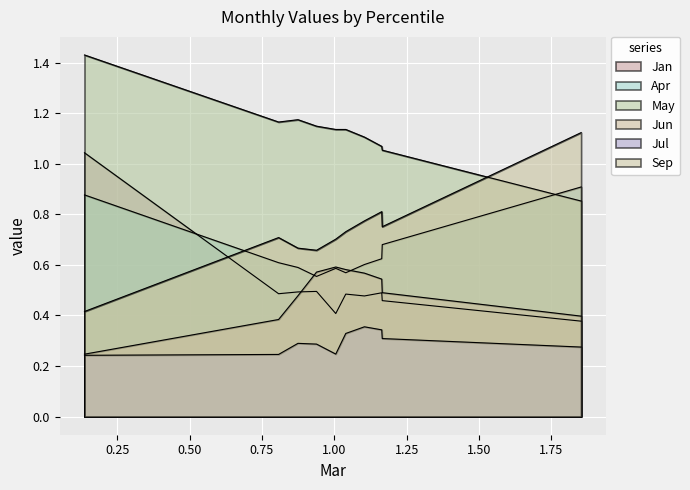

True or false: Jul has a value of 0.3 at pct55.

True